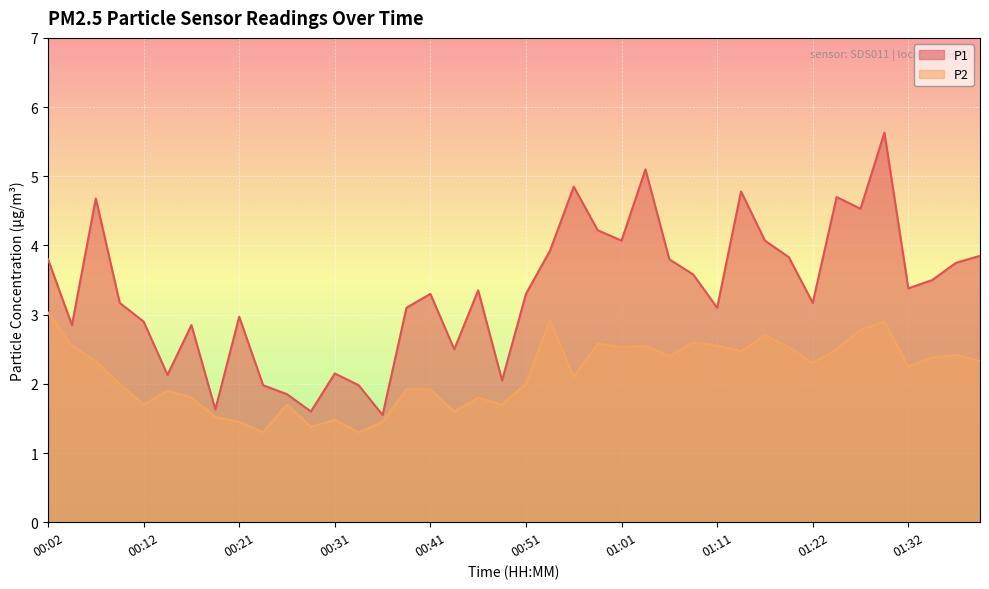

What are all the series names shown in the legend?

P1, P2